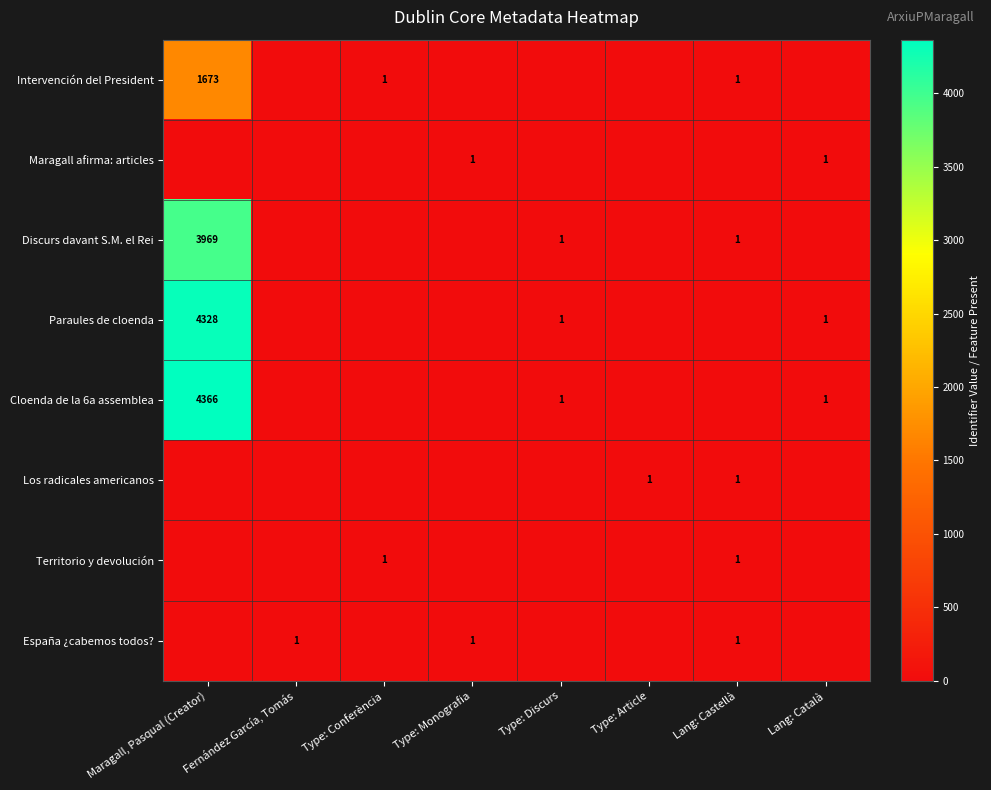

At which category is the sum across all series the highest?

Maragall, Pasqual (Creator)